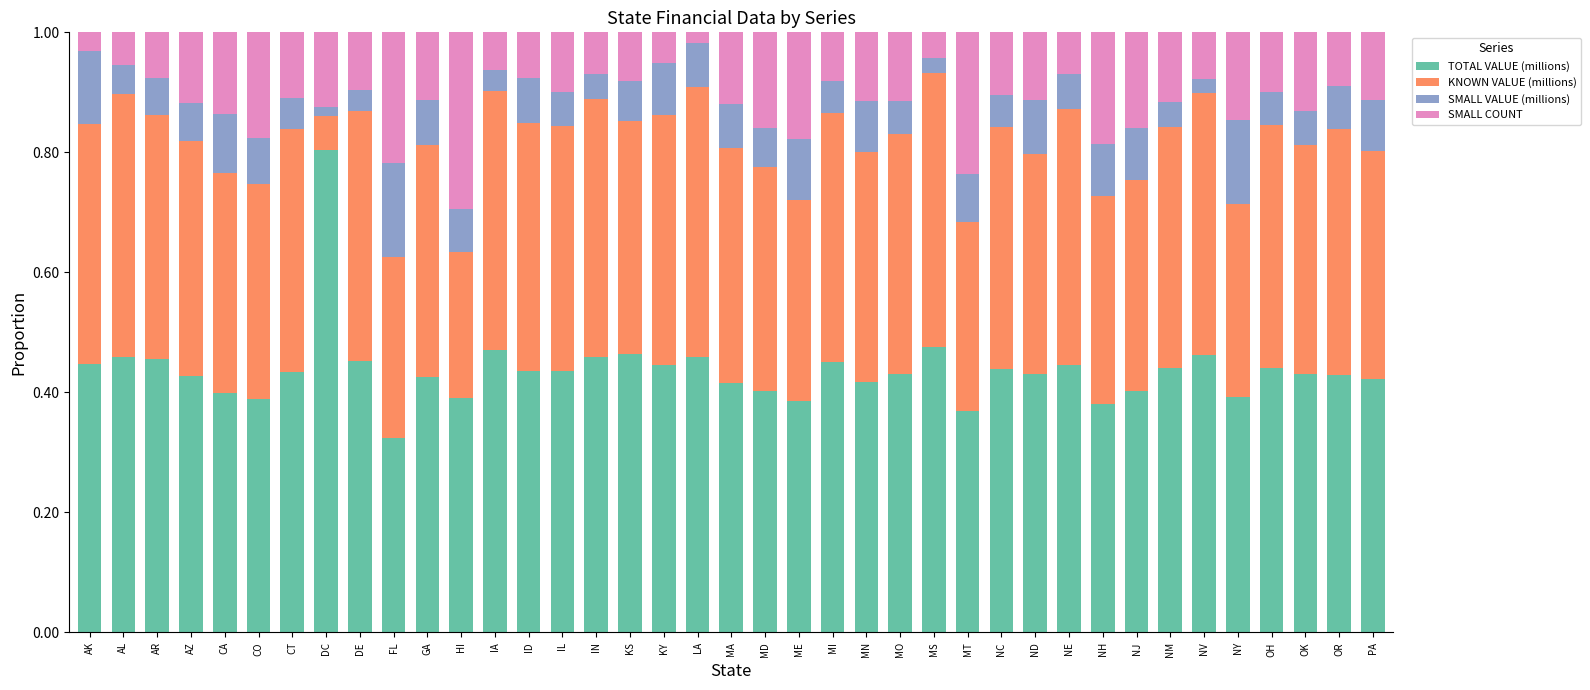

What is the sum of all TOTAL VALUE (millions) values?

17.0